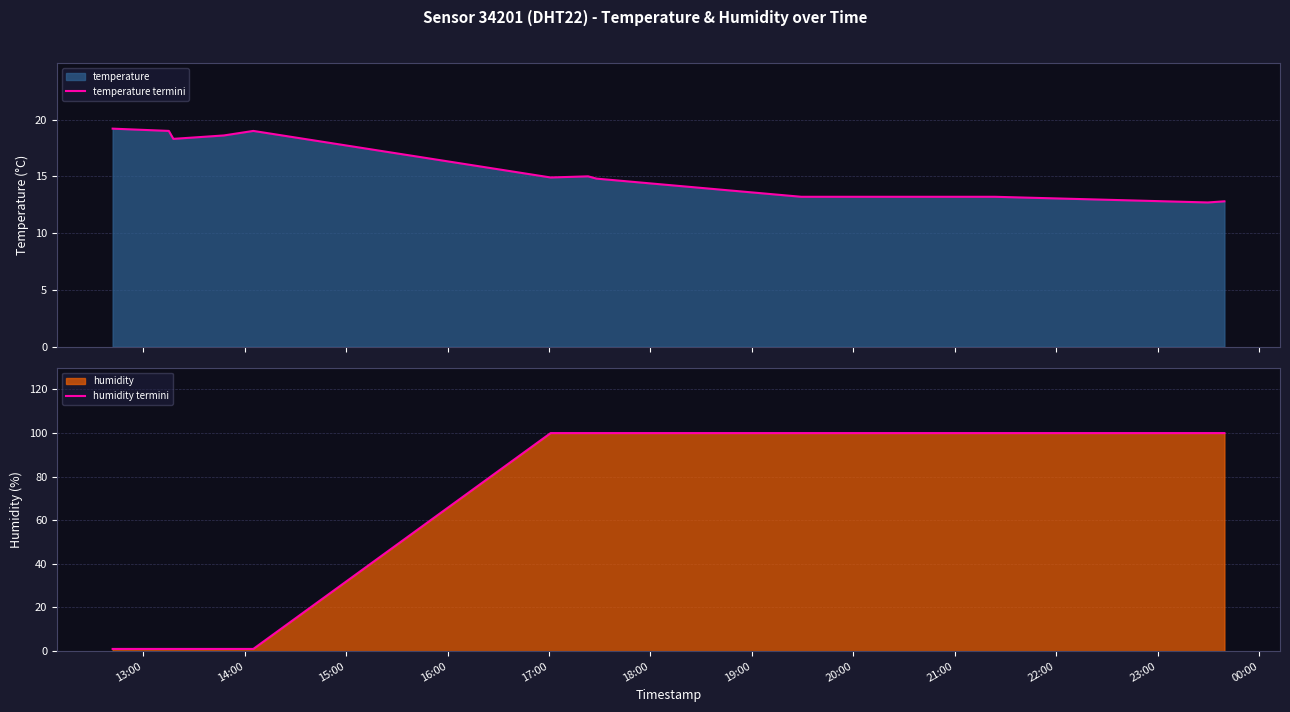

Reading right to left, list all the values displayed in this chart.

temperature termini: 12.8	12.7	13.2	13.2	14.8	15.0	14.9	19.0	18.6	18.3	19.0	19.2
humidity termini: 99.9	99.9	99.9	99.9	99.9	99.9	99.9	1.0	1.0	1.0	1.0	1.0